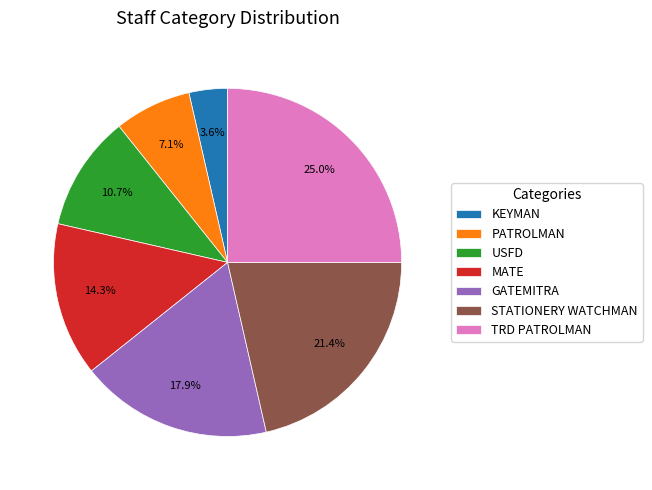

What percentage is NOT represented by USFD?

89.3%